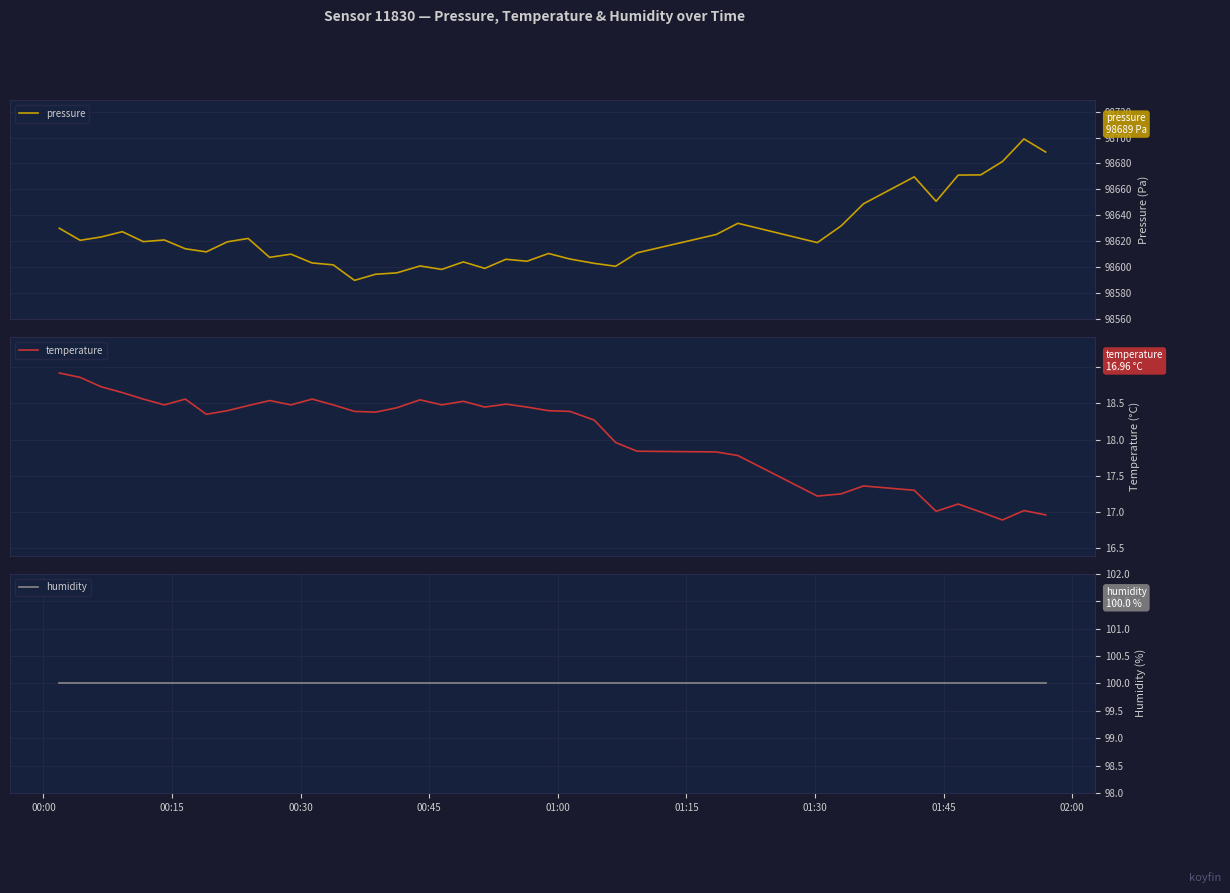

What is the average value of the humidity series?

100.0